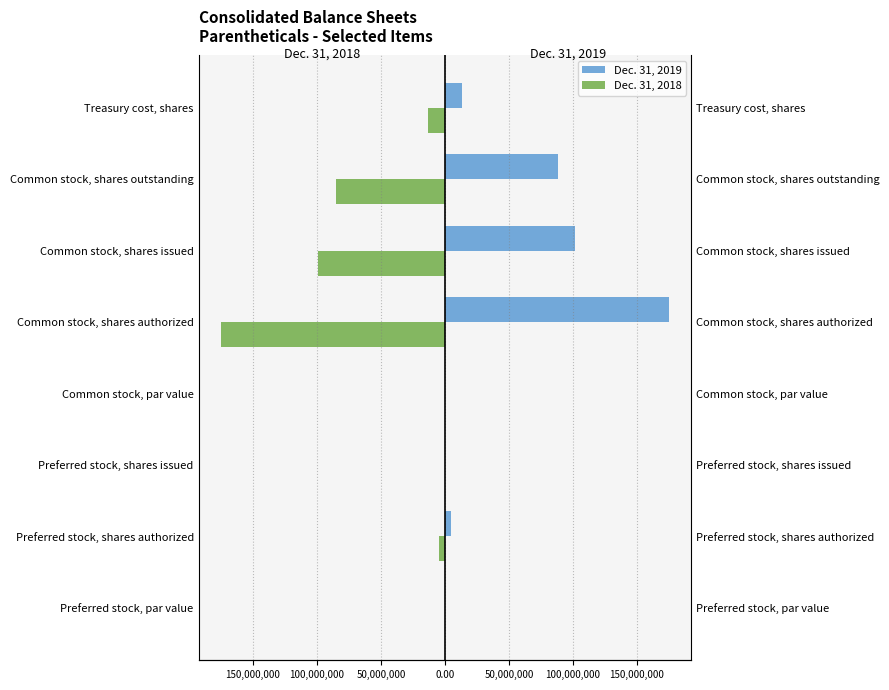

Is the value of Dec. 31, 2019 at Common stock, shares authorized greater than the value of Dec. 31, 2018 at Common stock, shares authorized?

Yes